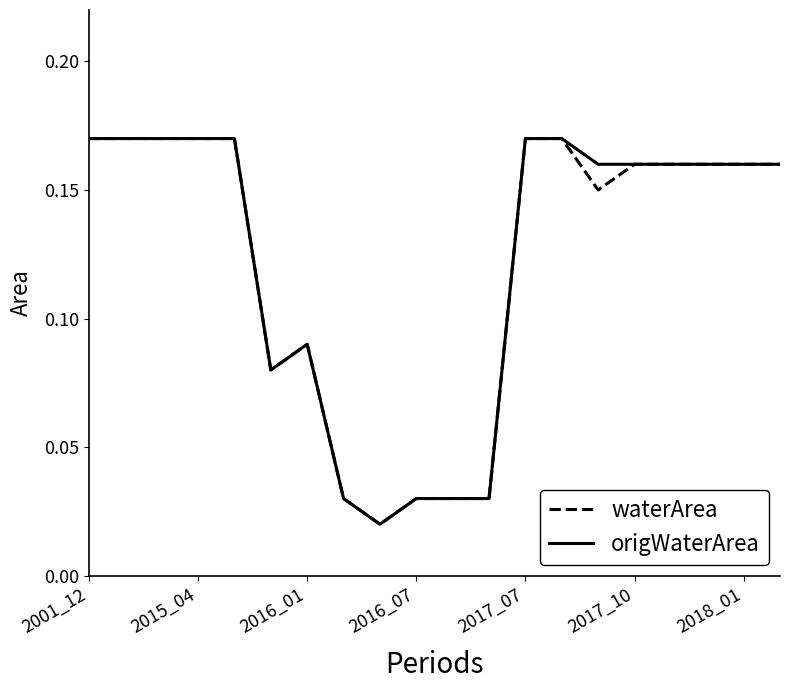

What are all the series names shown in the legend?

waterArea, origWaterArea